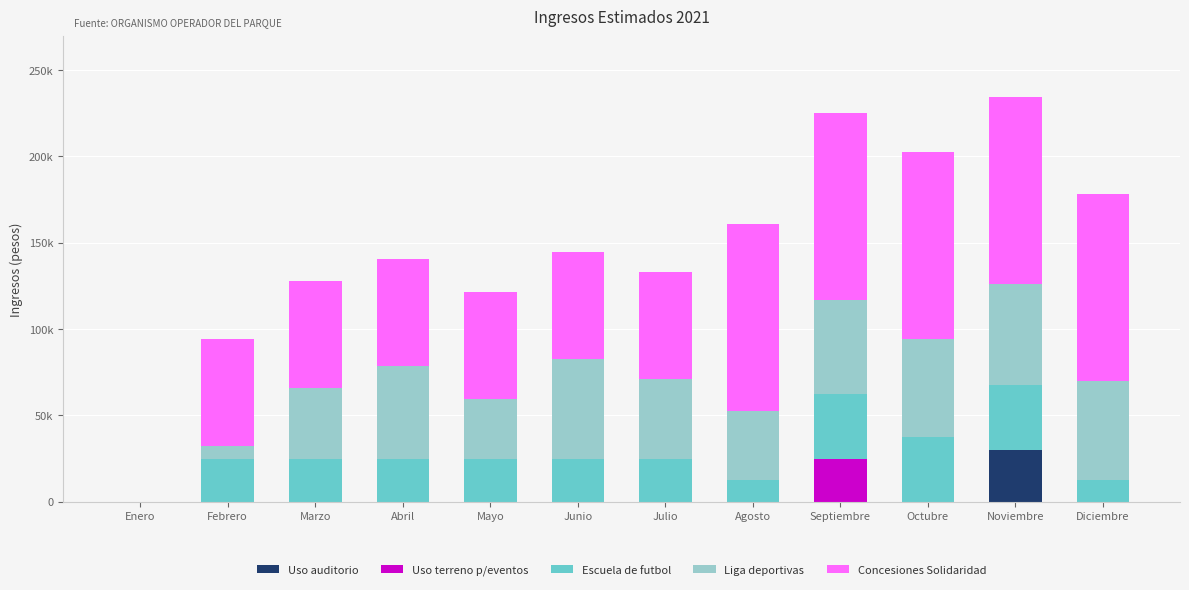

What is the label of the 1st bar from the left?

Enero